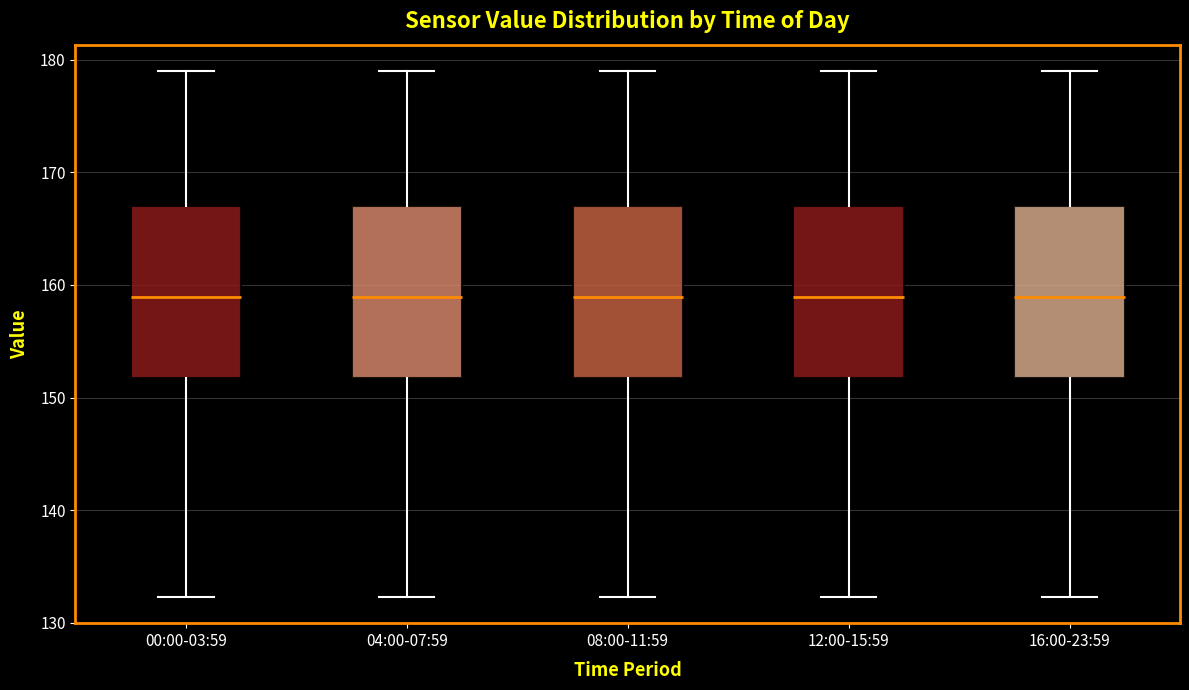

Where does the lower whisker of the box for 16:00-23:59 end on the y-axis? The values are not printed on the chart, so give them approximately, as read against the axis.

132